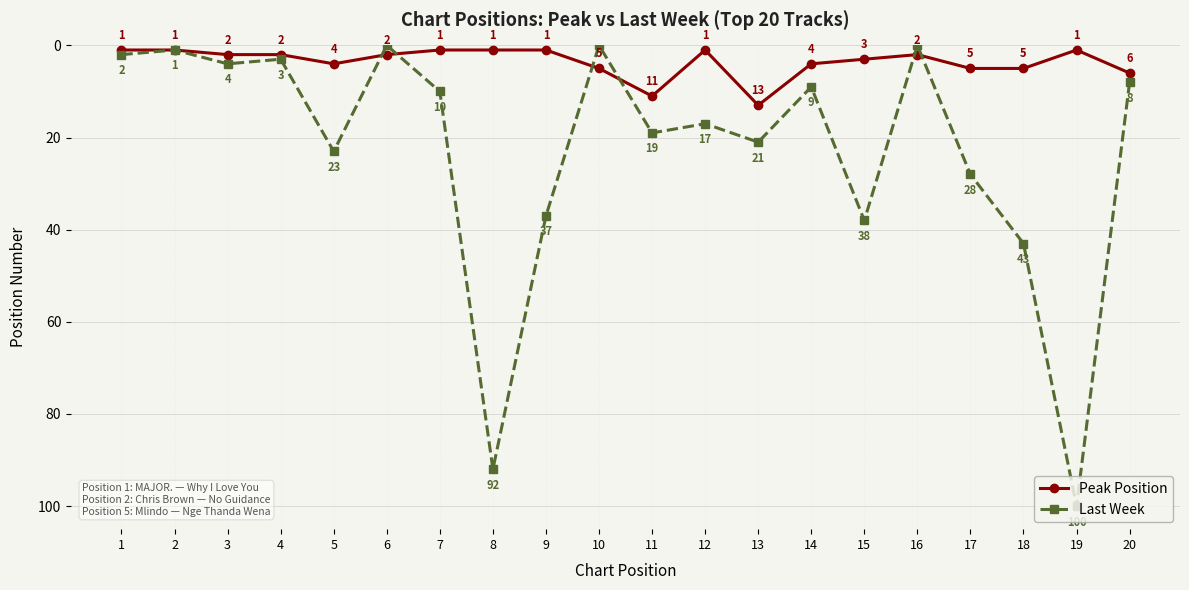

What is the difference between the maximum and minimum values in the Peak Position series?

12